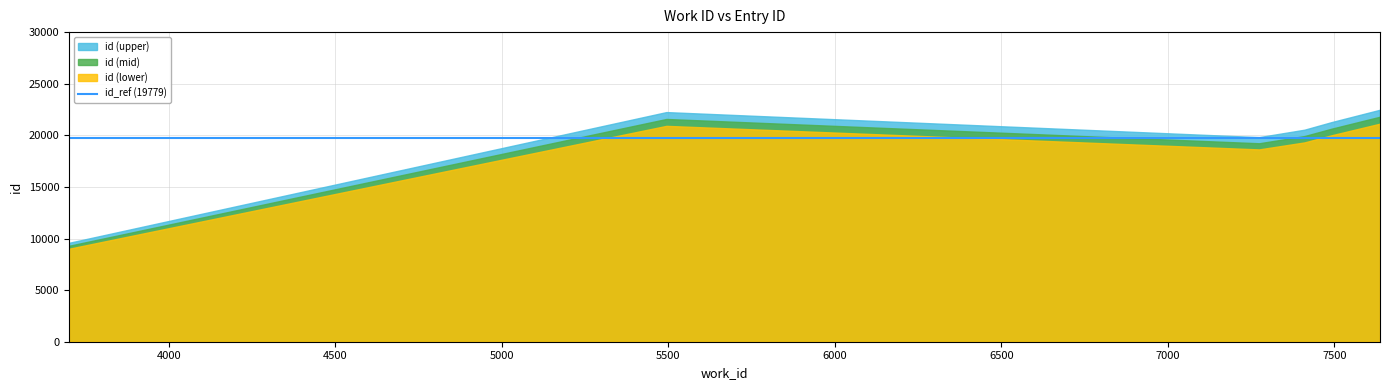

At which label does work_id first exceed 7410?

7492